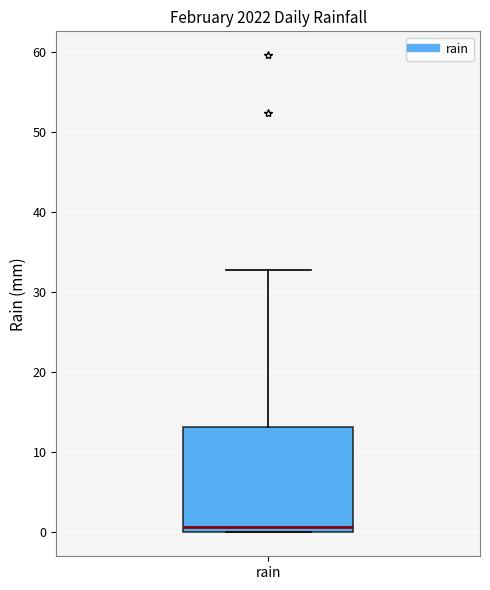

Read this box plot against the y-axis: the position of the median line, the range covered by the box, and the ends of both whiskers. The values are not printed on the chart, so give them approximately, as read against the axis.

median 1, box 0 to 13, whiskers 0 to 33